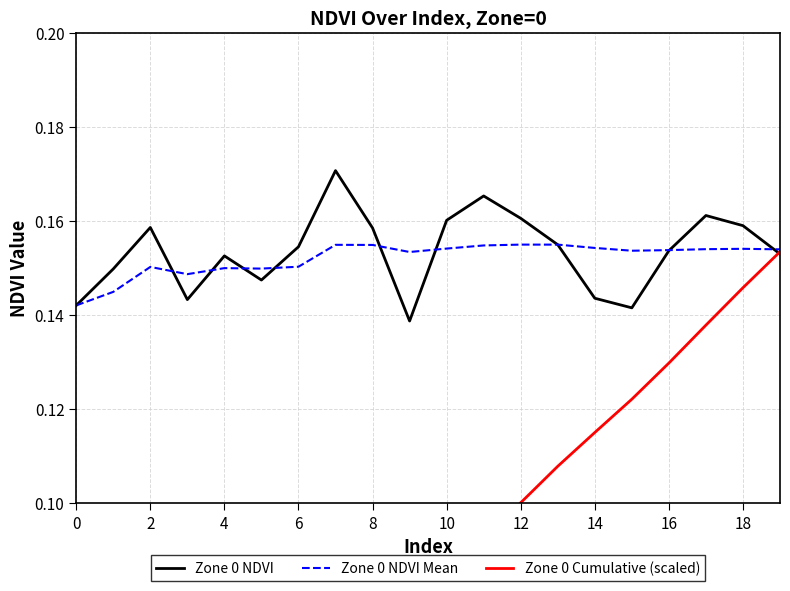

Where do Zone 0 NDVI and Zone 0 Cumulative (scaled) first cross each other?

18 and 19